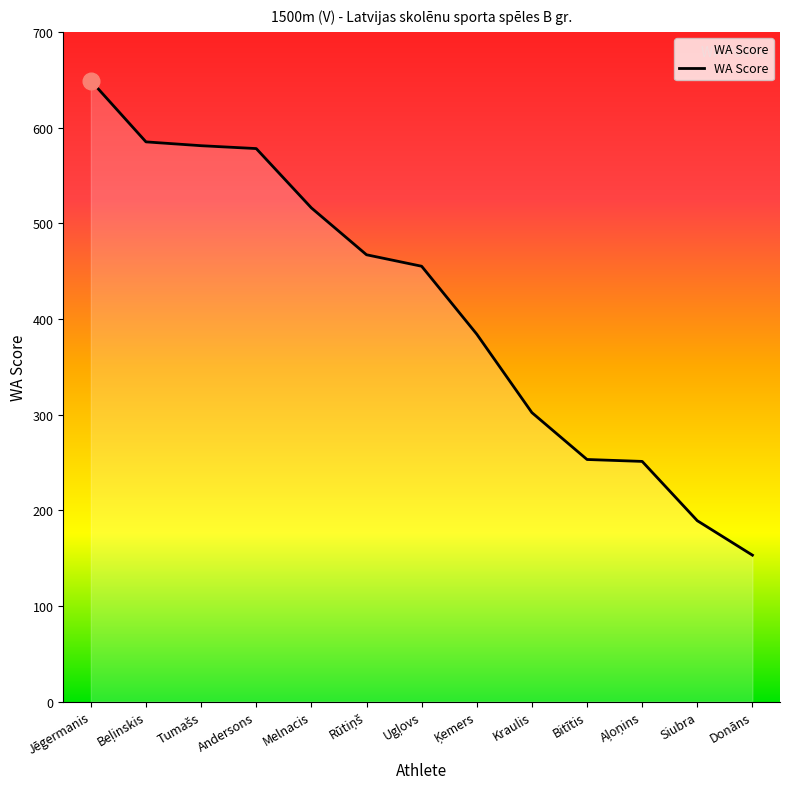

Which category has the lowest value across all series?

Donāns